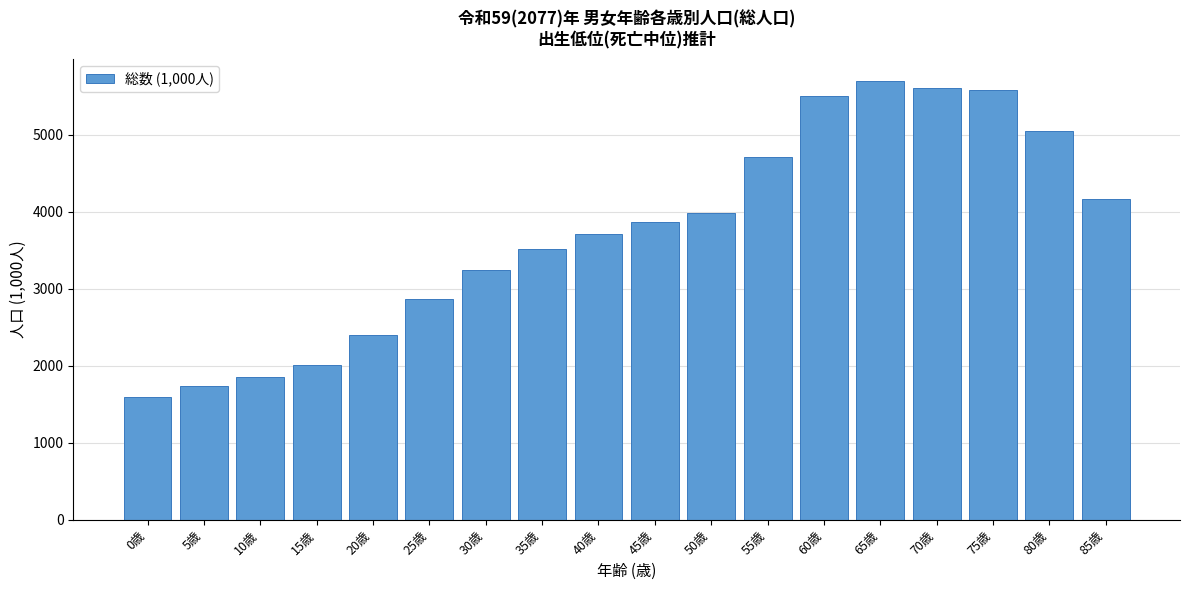

Reading right to left, what are all the values shown in this chart?

85歳=4169.7	80歳=5039.8	75歳=5578.6	70歳=5605.0	65歳=5695.2	60歳=5501.1	55歳=4709.4	50歳=3981.7	45歳=3863.9	40歳=3710.9	35歳=3512.2	30歳=3246.6	25歳=2863.0	20歳=2399.5	15歳=2011.0	10歳=1851.3	5歳=1733.9	0歳=1598.4